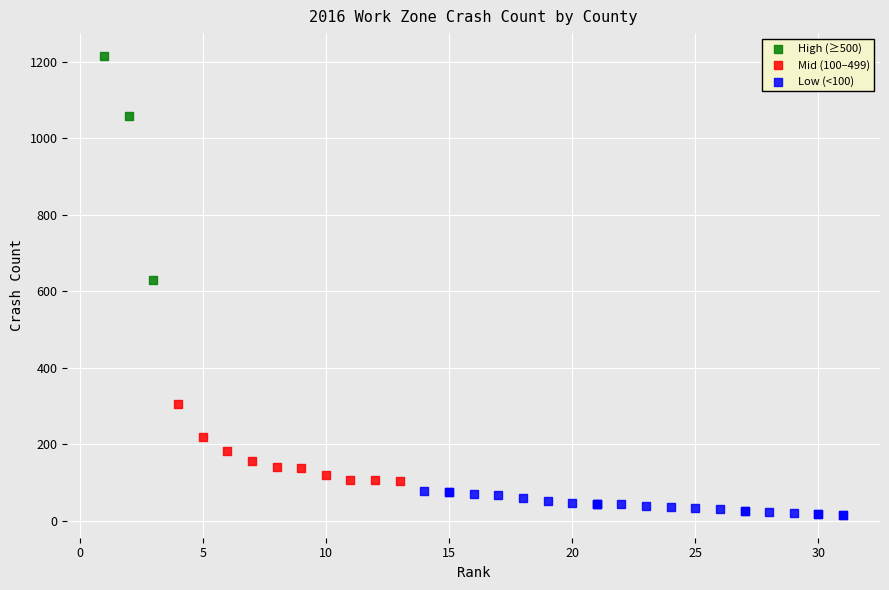

Which series contains the lowest Y value?

Low (<100)